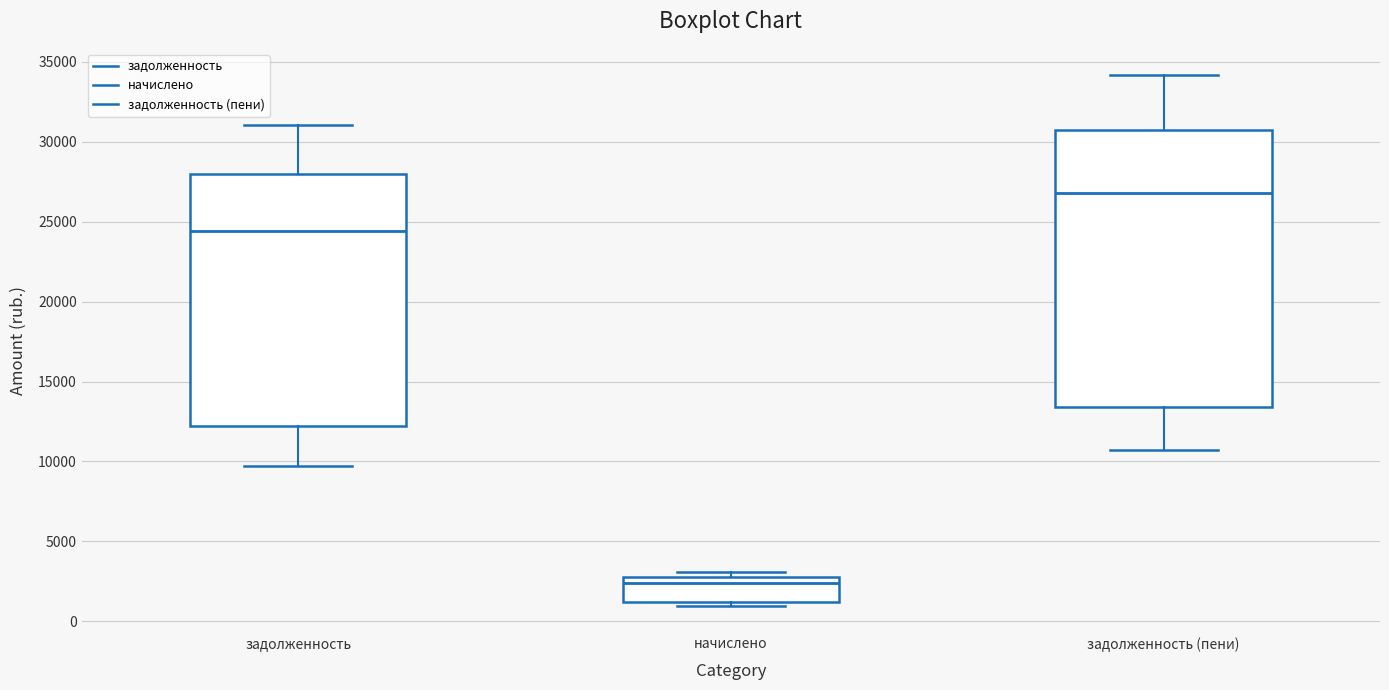

Reading left to right, transcribe this box plot: for each box, give where its median line is, the range the box spans, and where its two whiskers end, as read against the y-axis. The values are not printed on the chart, so give them approximately, as read against the axis.

задолженность: median 24500, box 12000 to 28000, whiskers 9500 to 31000
начислено: median 2500, box 1000 to 3000, whiskers 1000 (just below the box's lower edge) to 3000 (just above the box's upper edge)
задолженность (пени): median 27000, box 13500 to 30500, whiskers 10500 to 34000